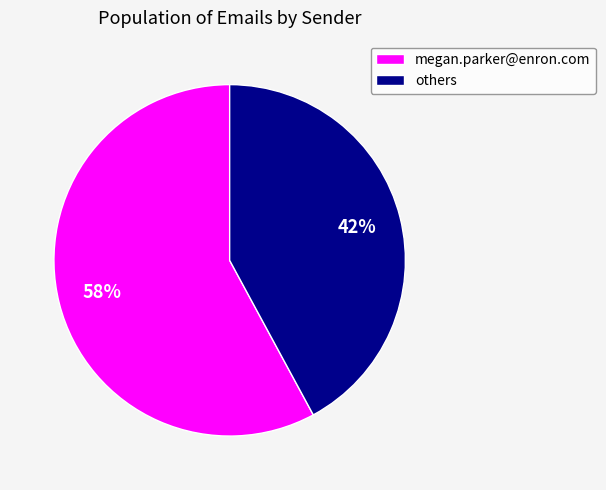

How many segments does this pie chart have?

2